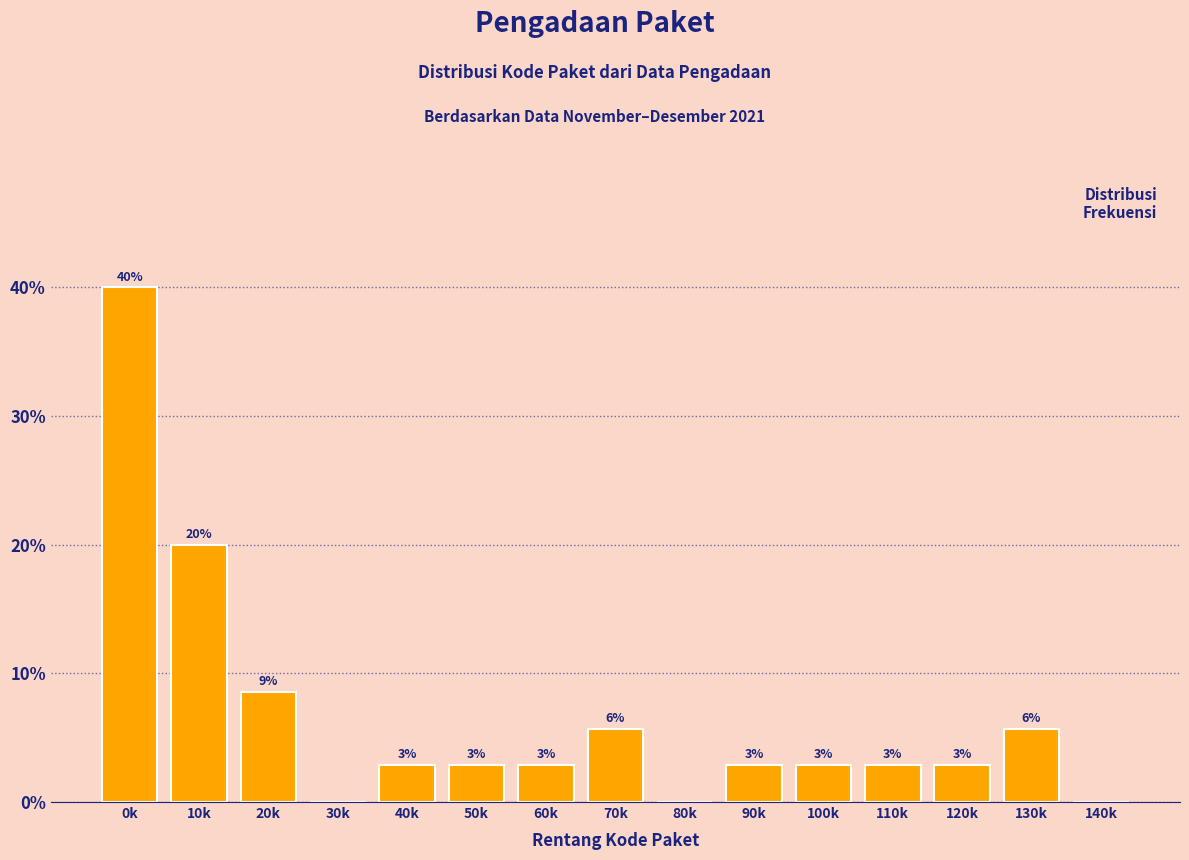

Are the bars horizontal?

No